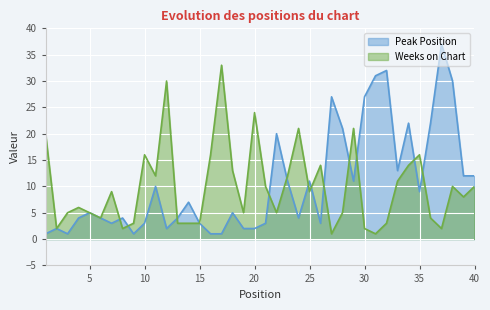

Is it true that Weeks on Chart equals 3 at 8?

False